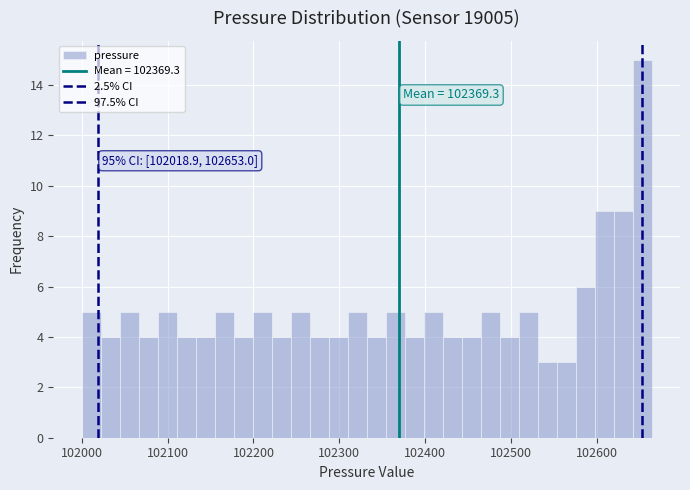

Around what value on the x-axis is the tallest bar? Give the approximate position of its centre, as read against the axis.

102650